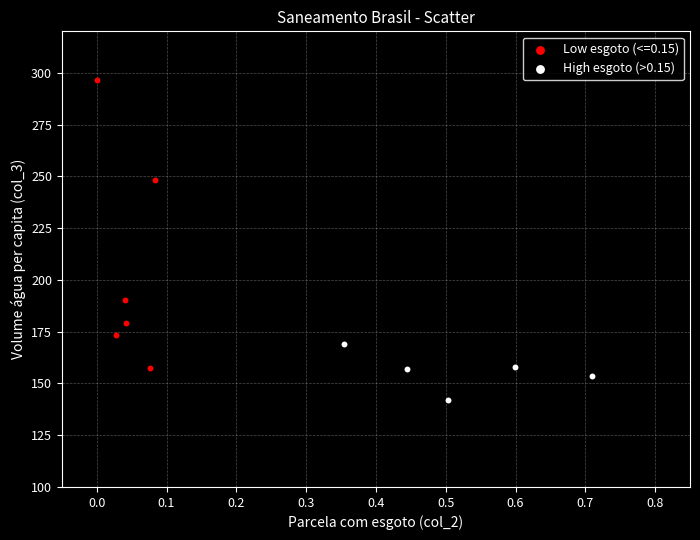

Which series has the largest Y range (max minus min)?

Low esgoto (<=0.15)